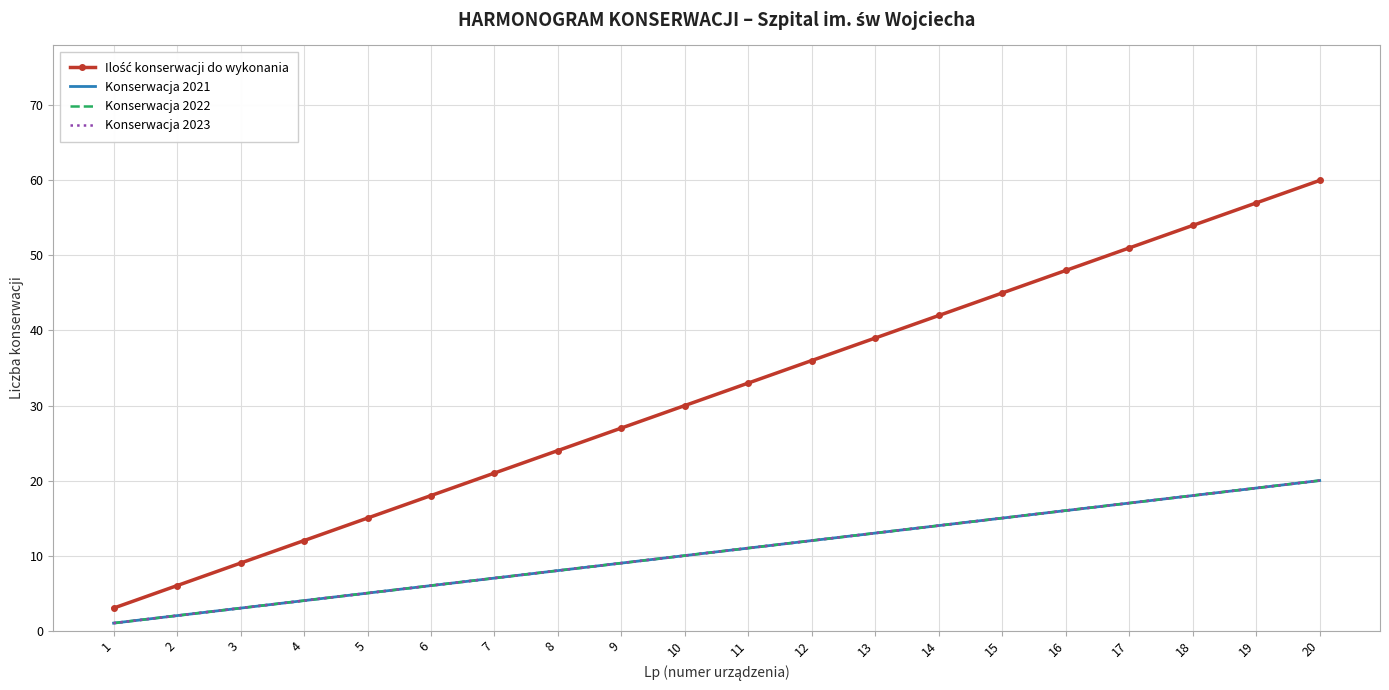

Rank the series by their maximum value, from lowest to highest.

Konserwacja 2021, Konserwacja 2022, Konserwacja 2023, Ilość konserwacji do wykonania